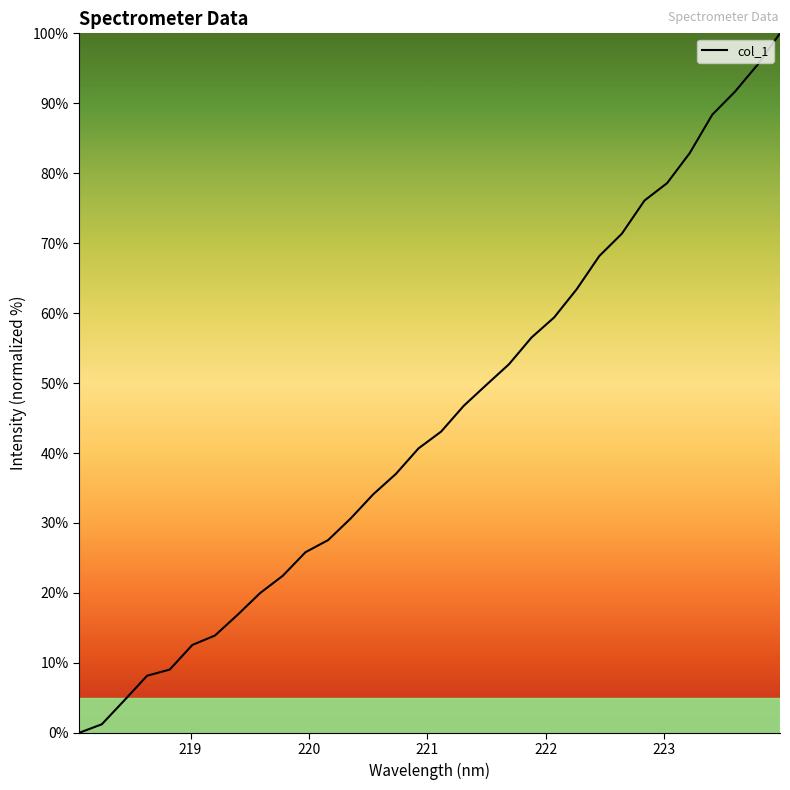

What is the difference between the maximum and minimum values?

100.0